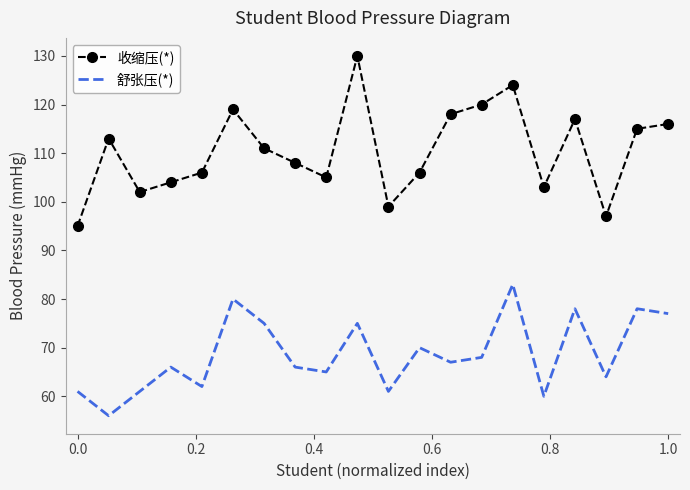

True or false: 收缩压(*) and 舒张压(*) intersect in this chart.

False